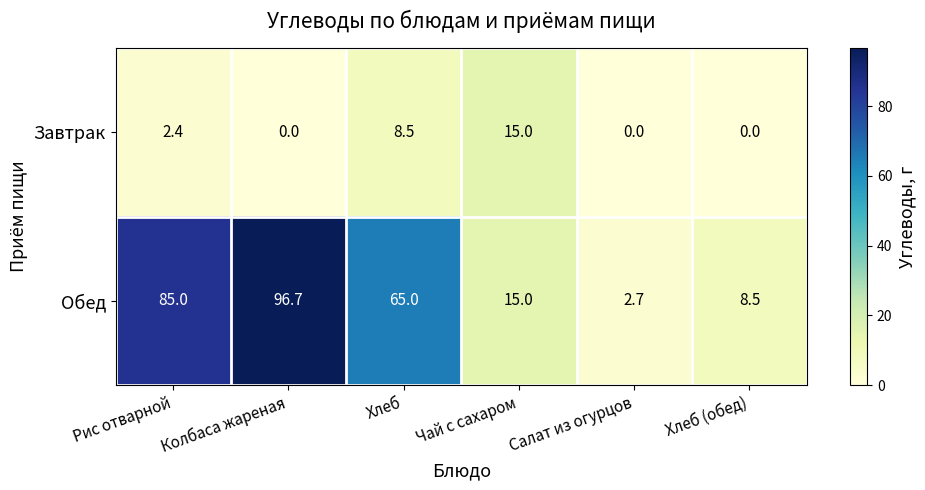

Rank the series by their average value, from lowest to highest.

Завтрак, Обед